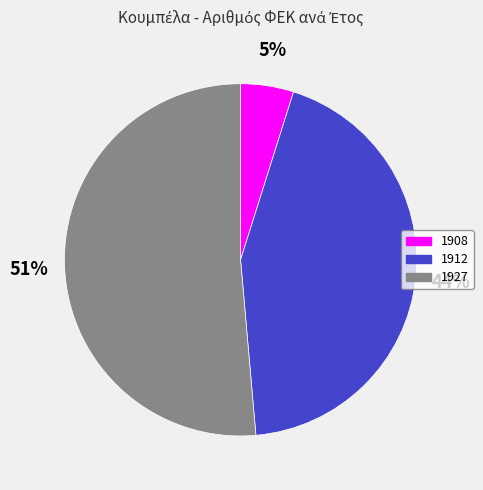

To the nearest percent, what is the combined percentage of 1908 and 1927?

56%